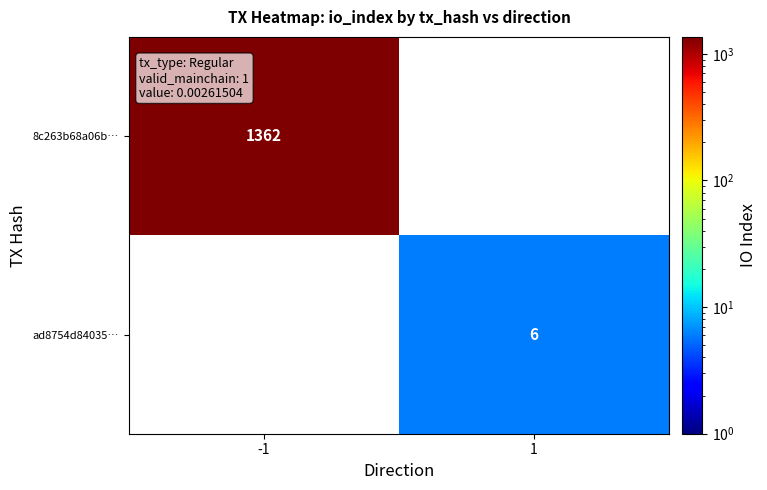

The ad8754d84035… series shows 2 at 1. True or false?

False